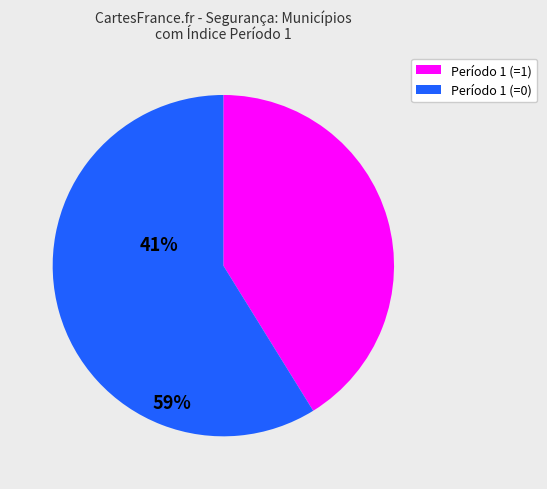

What is the ratio of the value at Período 1 (=1) to the value at Período 1 (=0)?

0.7